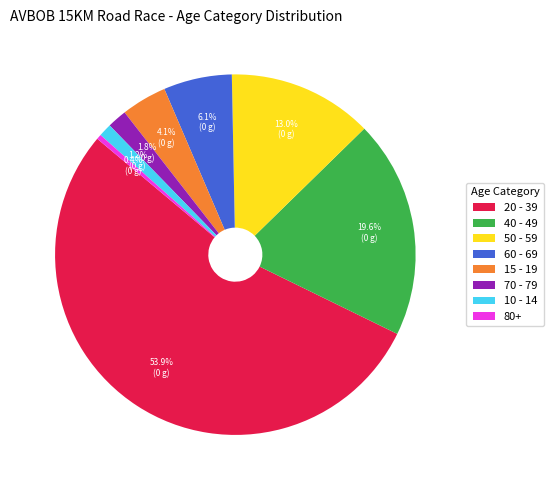

How much of the chart is everything except 70 - 79?

98.2%